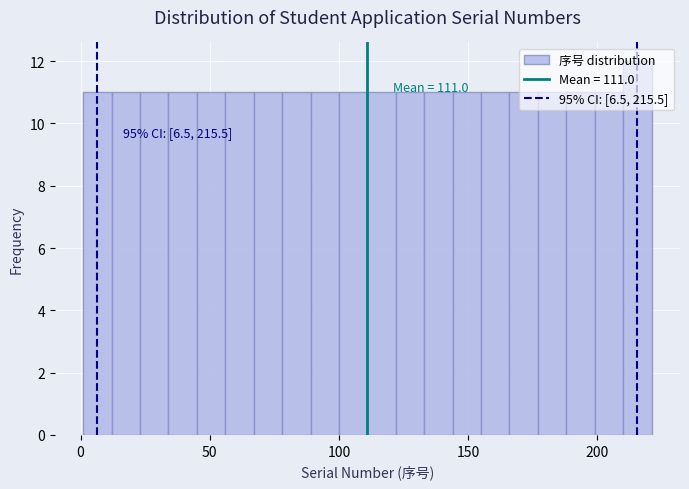

Around what value on the x-axis is the tallest bar? Give the approximate position of its centre, as read against the axis.

215